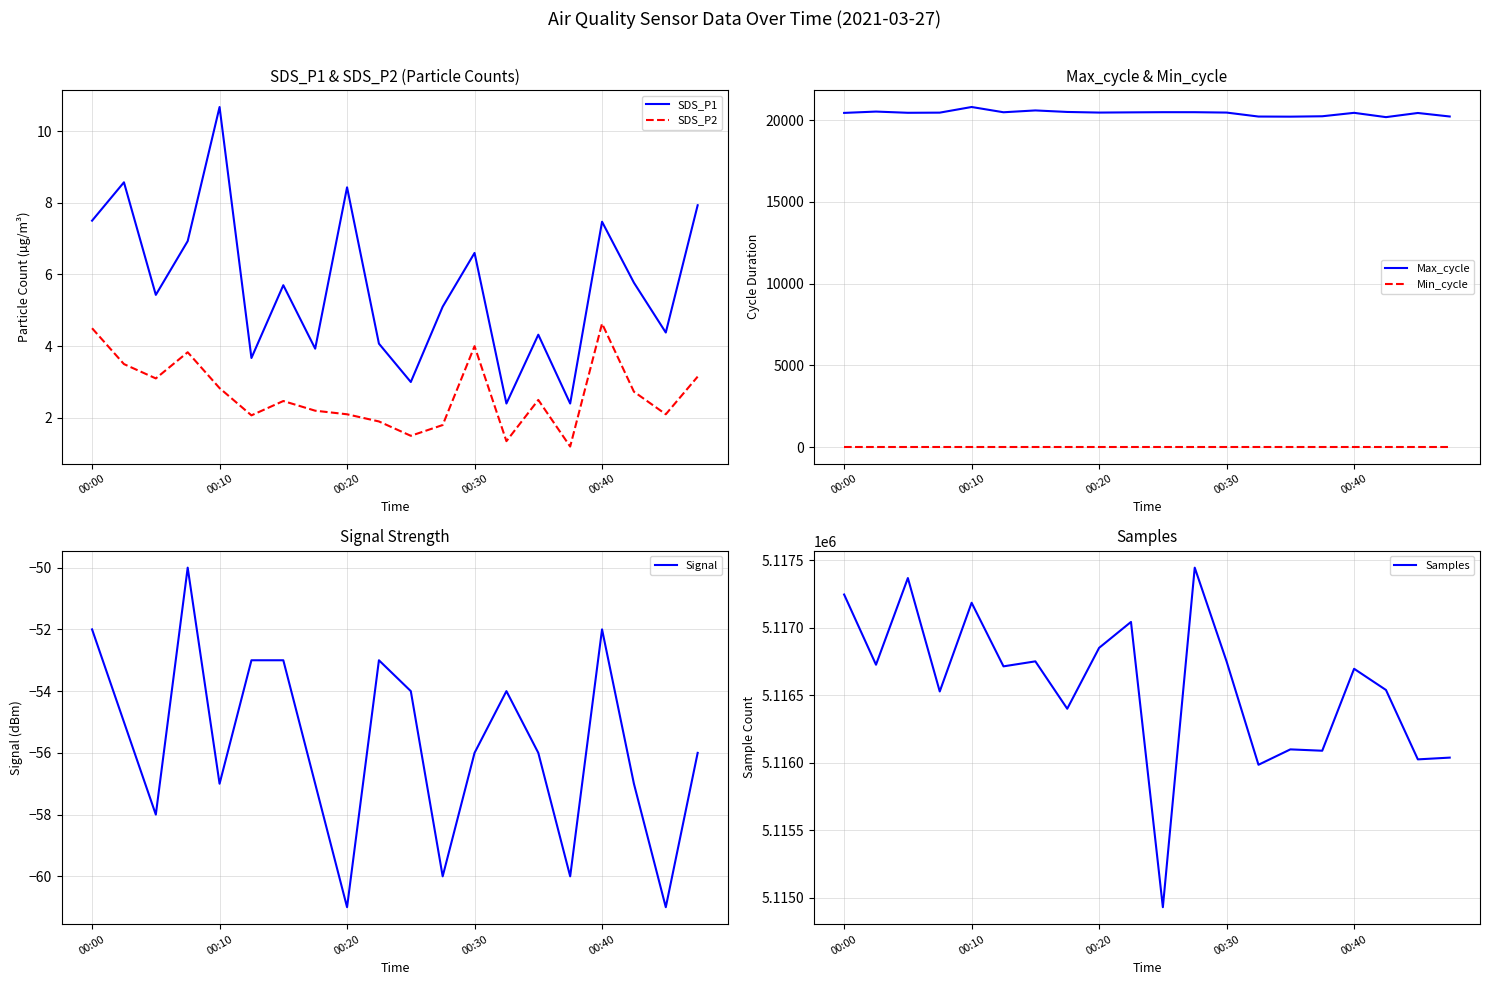

List the series in order of their peak value, highest first.

Samples, Max_cycle, Min_cycle, SDS_P1, SDS_P2, Signal